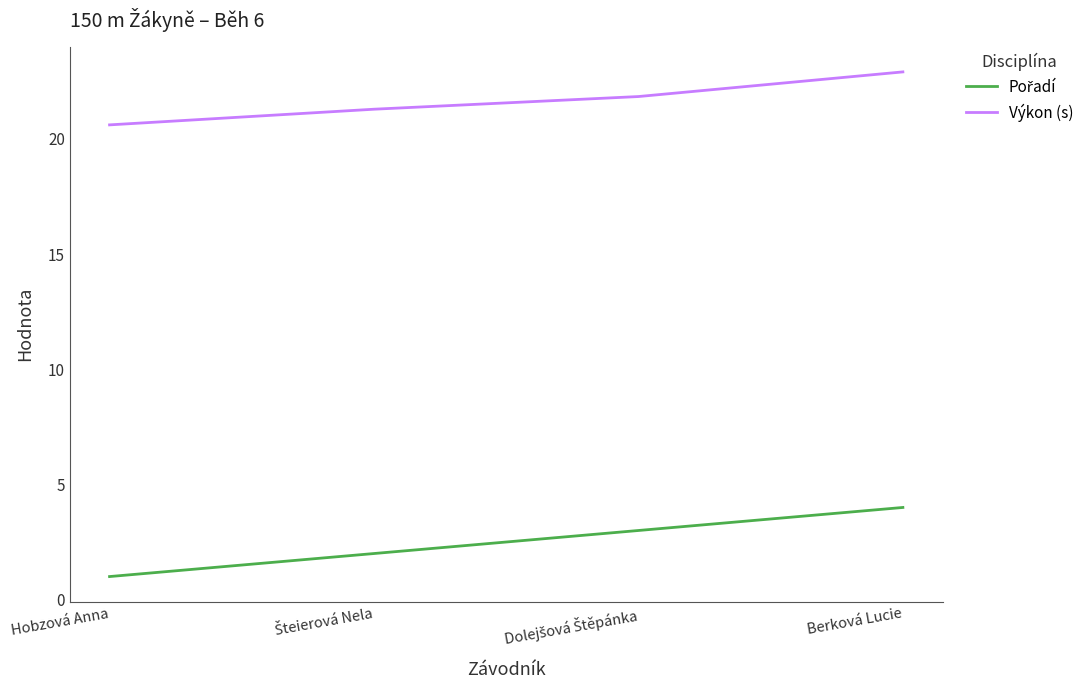

The value of Výkon (s) at Hobzová Anna is 34.5. True or false?

False